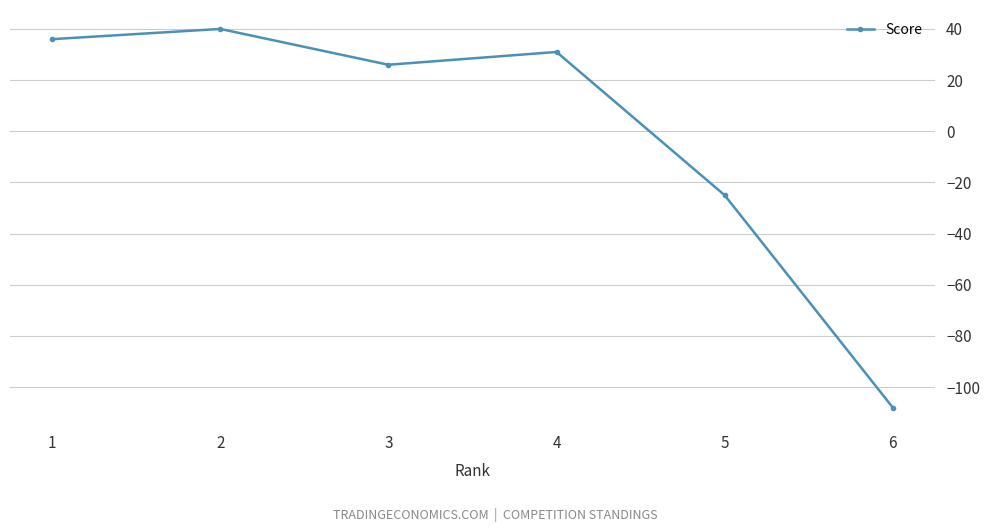

At which label does the data first exceed 31?

1